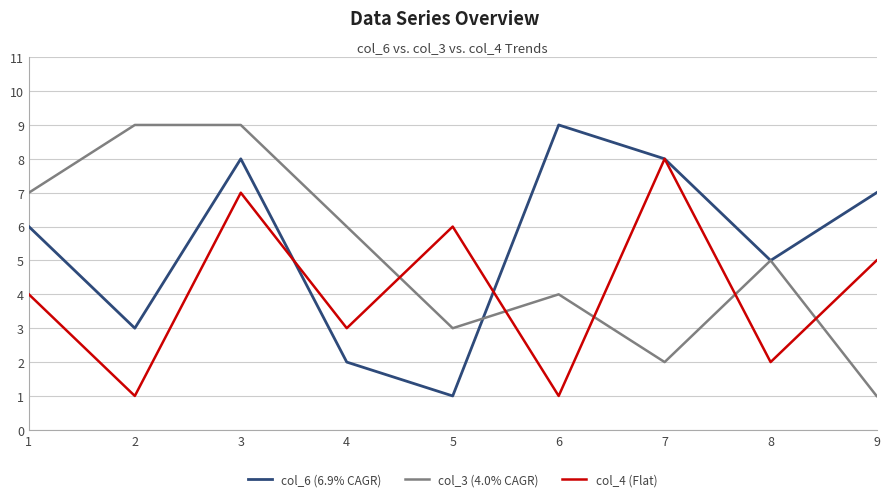

List the series in order of their overall mean, highest first.

col_6 (6.9% CAGR), col_3 (4.0% CAGR), col_4 (Flat)